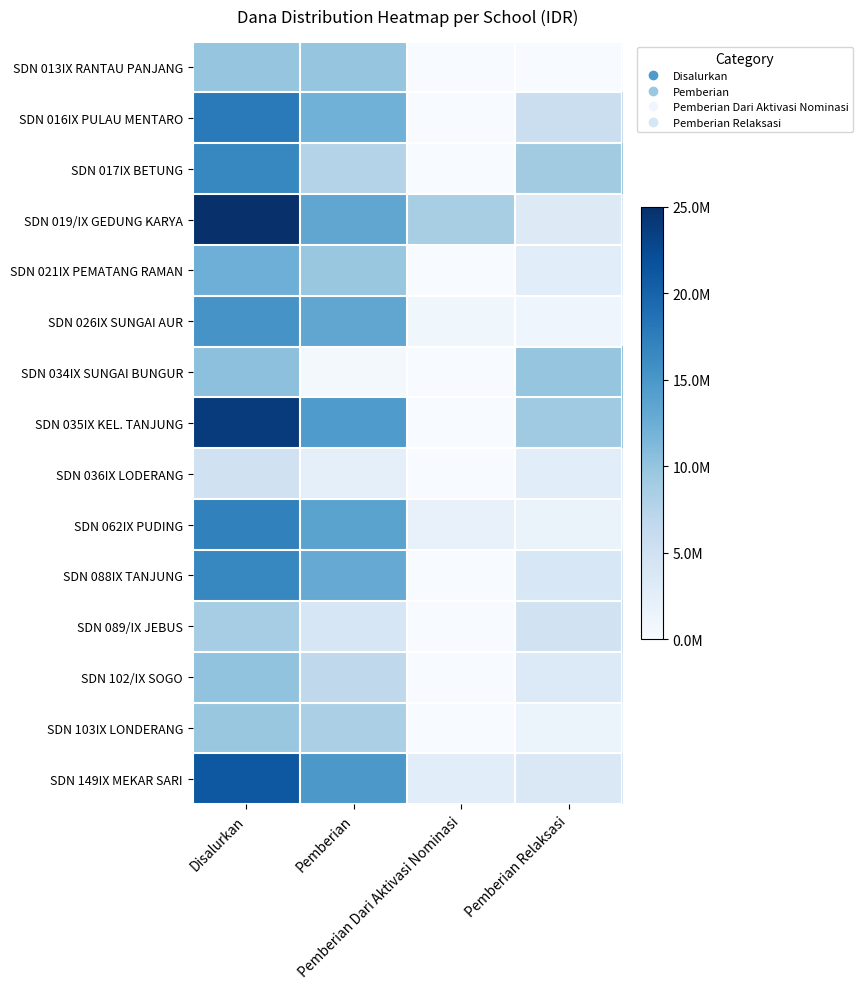

What is the spread (max minus min) of values at Disalurkan?

0.8